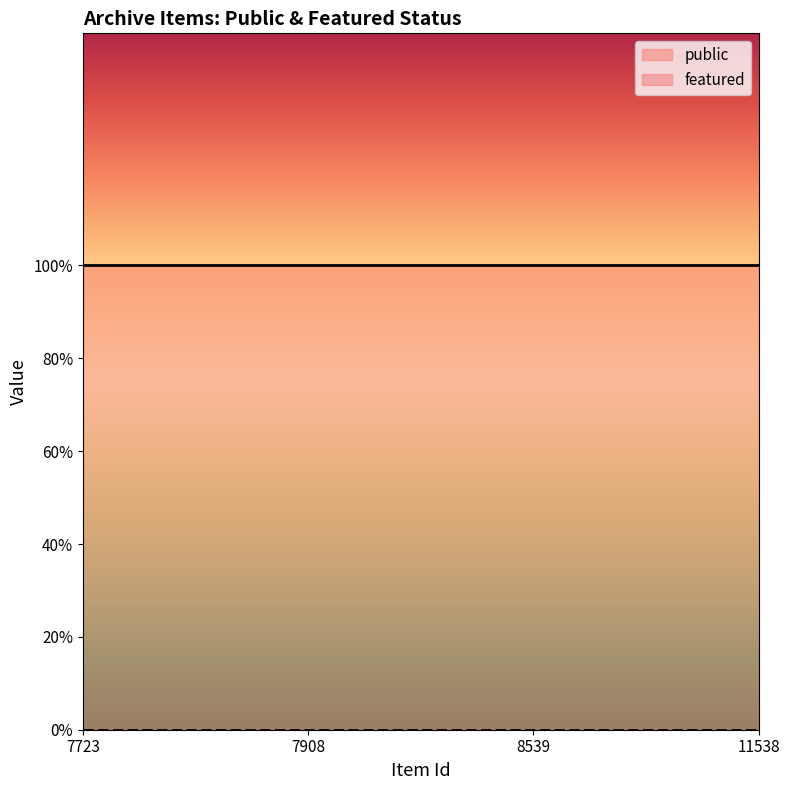

Reading right to left, list all the values displayed in this chart.

public: 11538=1	8539=1	7908=1	7723=1
featured: 11538=0	8539=0	7908=0	7723=0